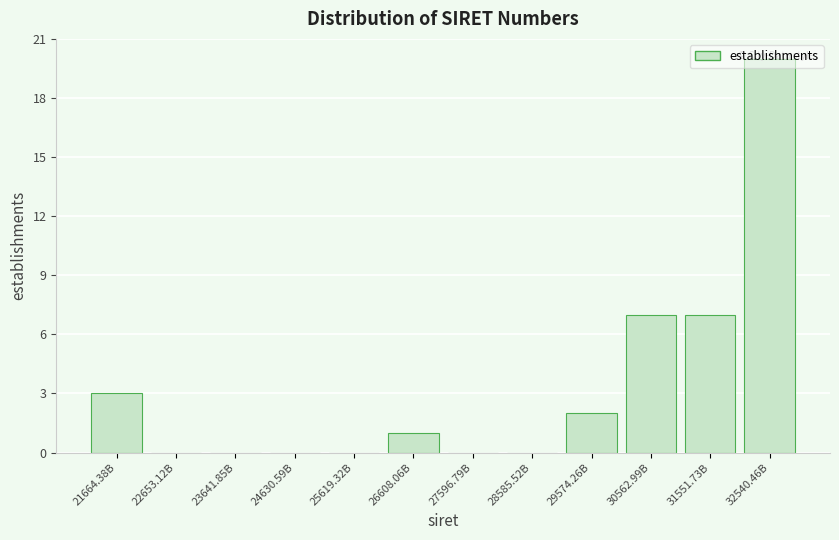

What is the sum of the values at 32540.46B and 21664.38B?

23